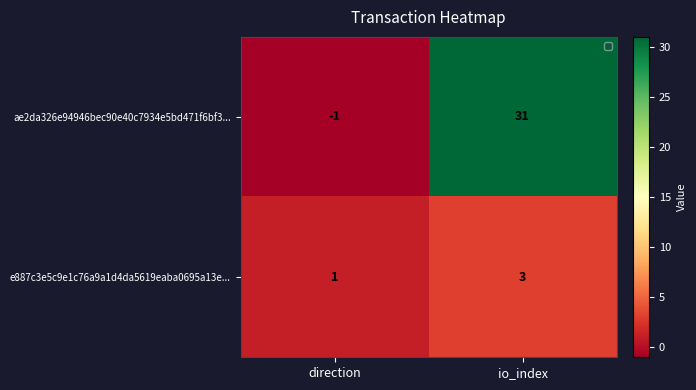

Where is ae2da326e94946bec90e40c7934e5bd471f6bf3... nearest to the value 15?

direction